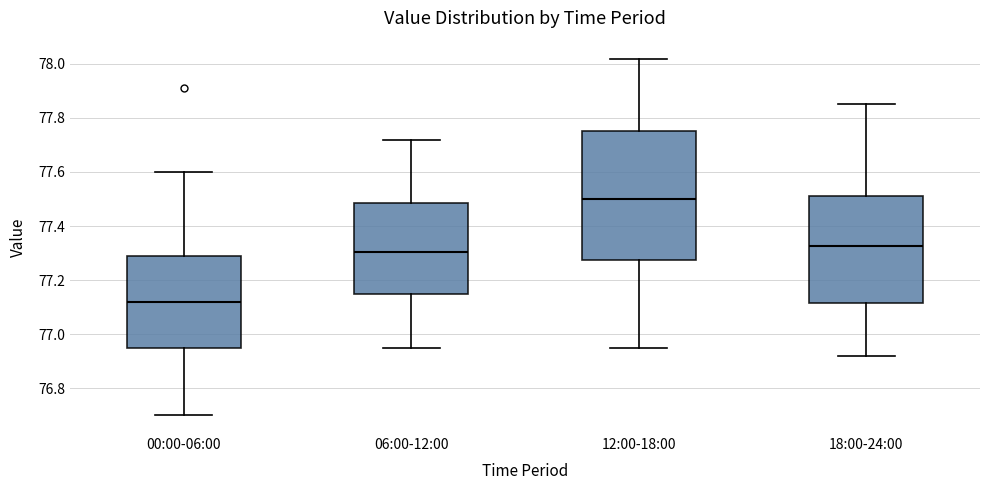

Reading left to right, transcribe this box plot: for each box, give where its median line is, the range the box spans, and where its two whiskers end, as read against the y-axis. The values are not printed on the chart, so give them approximately, as read against the axis.

00:00-06:00: median 77.12, box 76.96 to 77.30, whiskers 76.70 to 77.60
06:00-12:00: median 77.30, box 77.14 to 77.48, whiskers 76.96 to 77.72
12:00-18:00: median 77.50, box 77.28 to 77.76, whiskers 76.96 to 78.02
18:00-24:00: median 77.32, box 77.12 to 77.52, whiskers 76.92 to 77.86